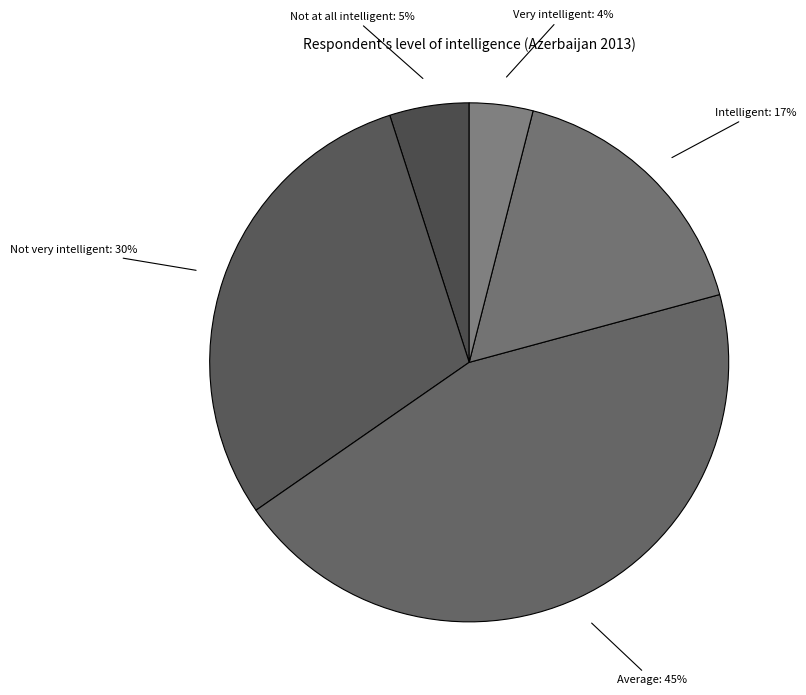

Count the number of slices in the pie.

5